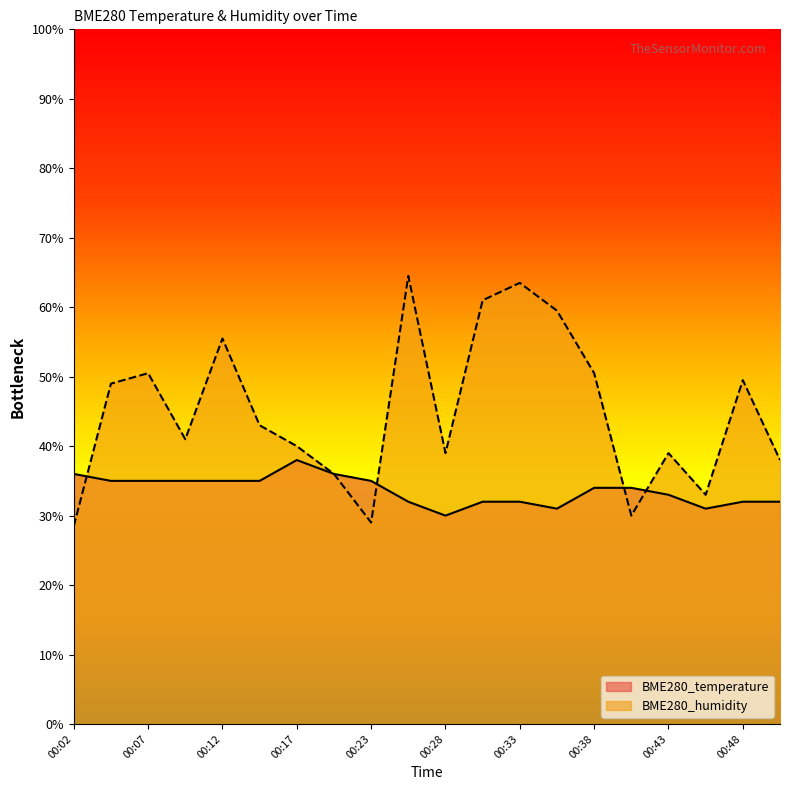

At how many categories does at least one series exceed 52?

5